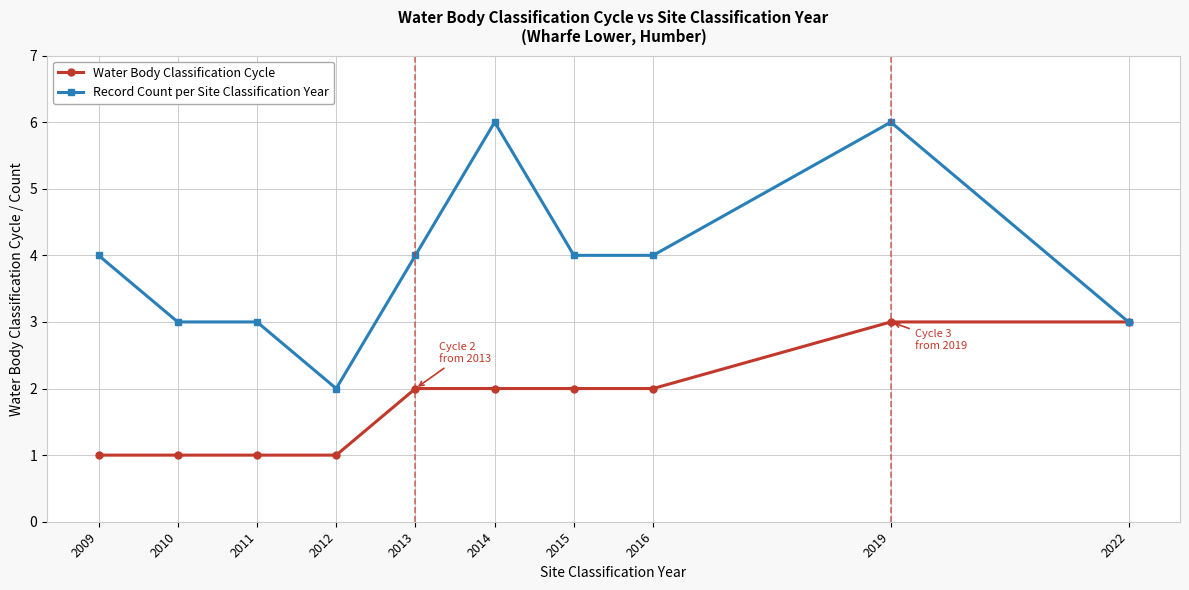

At 2016, list the series in order from smallest to largest.

Water Body Classification Cycle, Record Count per Site Classification Year